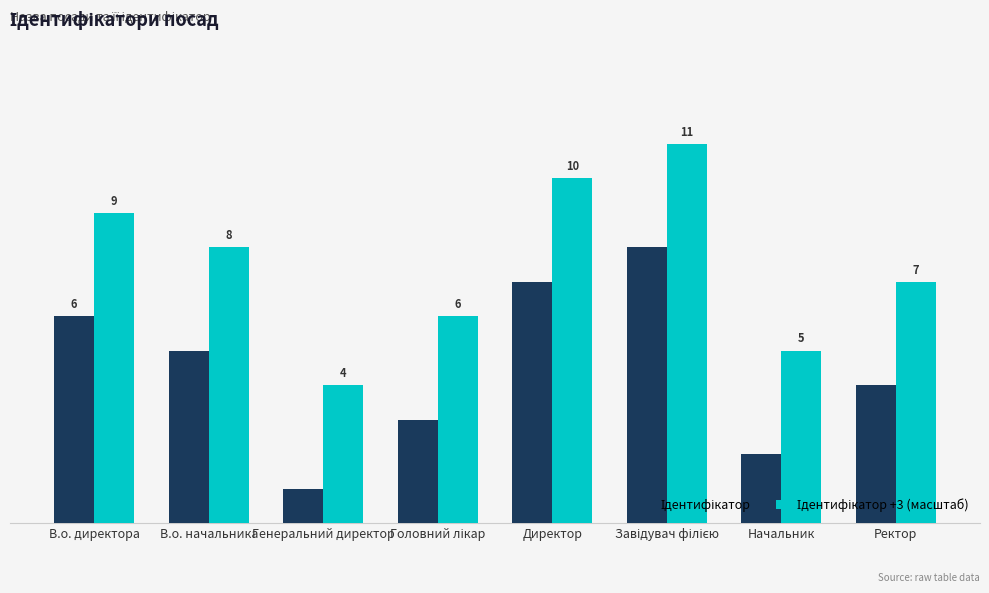

What is the difference between the Ідентифікатор +3 (масштаб) values at Директор and Завідувач філією?

1